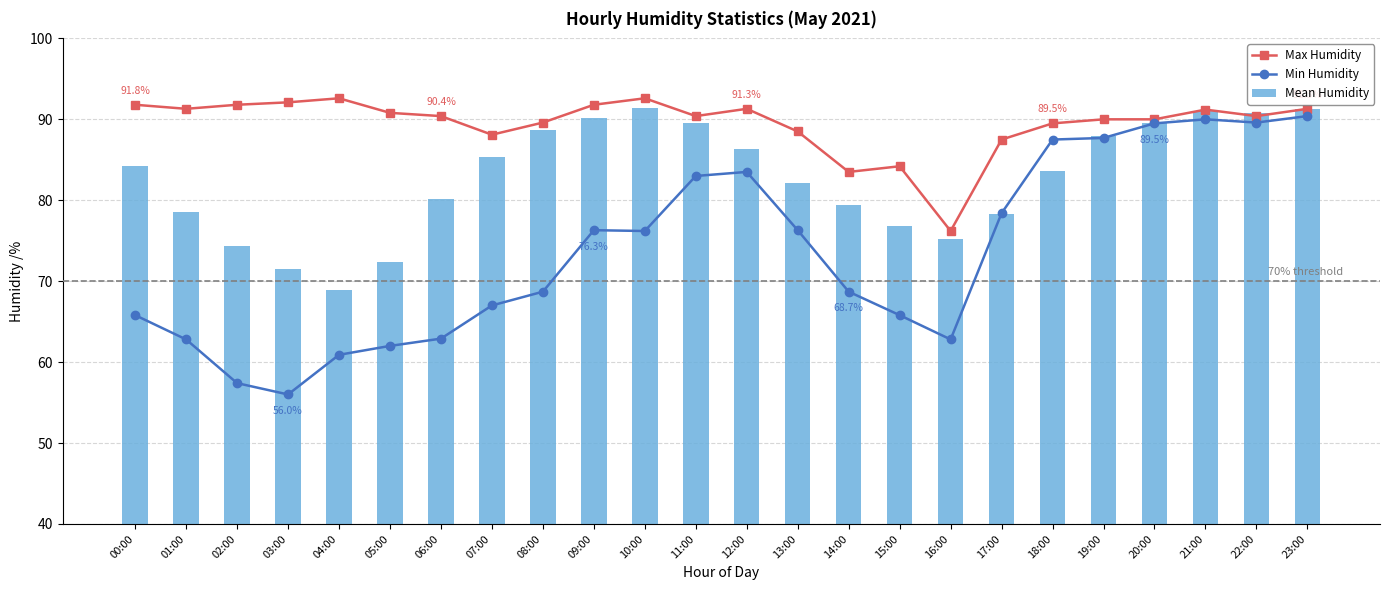

What is the label of the 13th bar from the right?

11:00